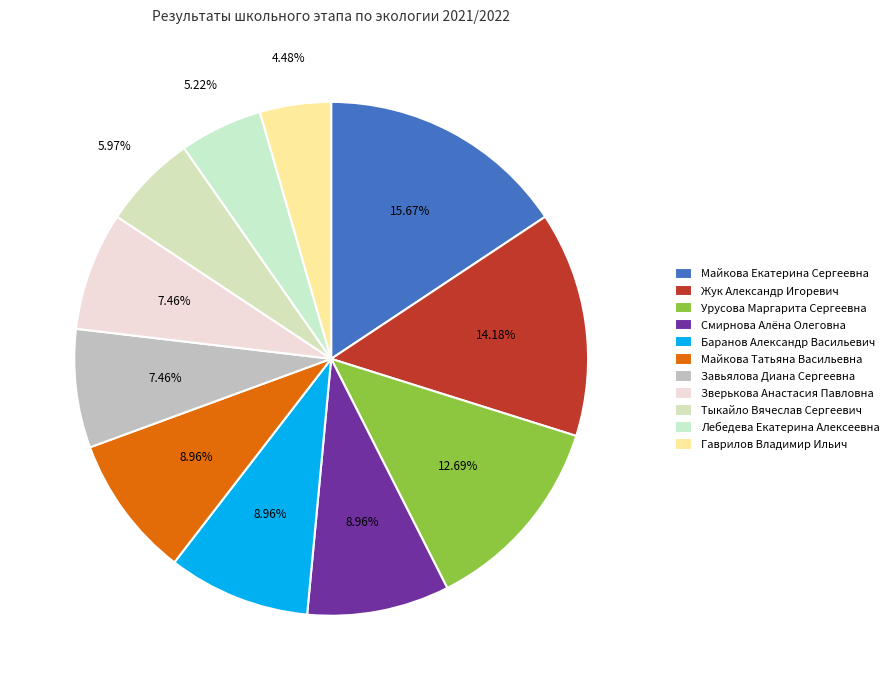

What percentage is the Тыкайло Вячеслав Сергеевич slice, to the nearest percent?

6%